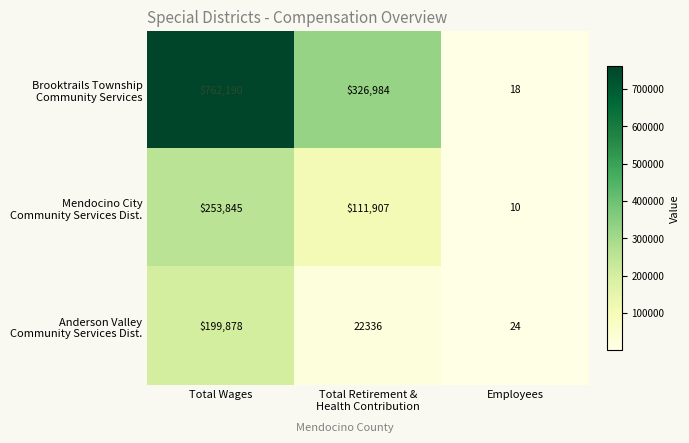

What is the difference between the highest and lowest values at Employees?

14